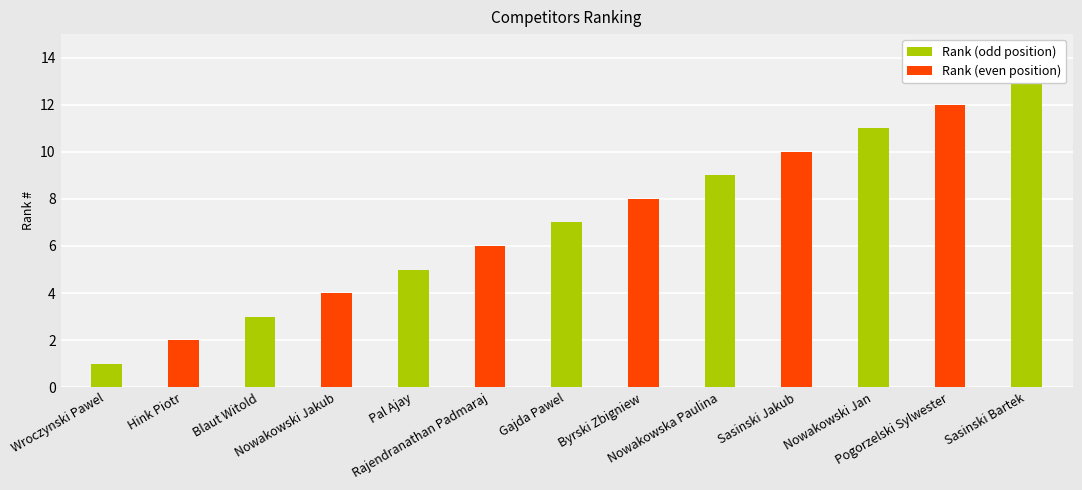

Reading right to left, transcribe all the data shown in this chart.

Sasinski Bartek=13	Pogorzelski Sylwester=12	Nowakowski Jan=11	Sasinski Jakub=10	Nowakowska Paulina=9	Byrski Zbigniew=8	Gajda Pawel=7	Rajendranathan Padmaraj=6	Pal Ajay=5	Nowakowski Jakub=4	Blaut Witold=3	Hink Piotr=2	Wroczynski Pawel=1